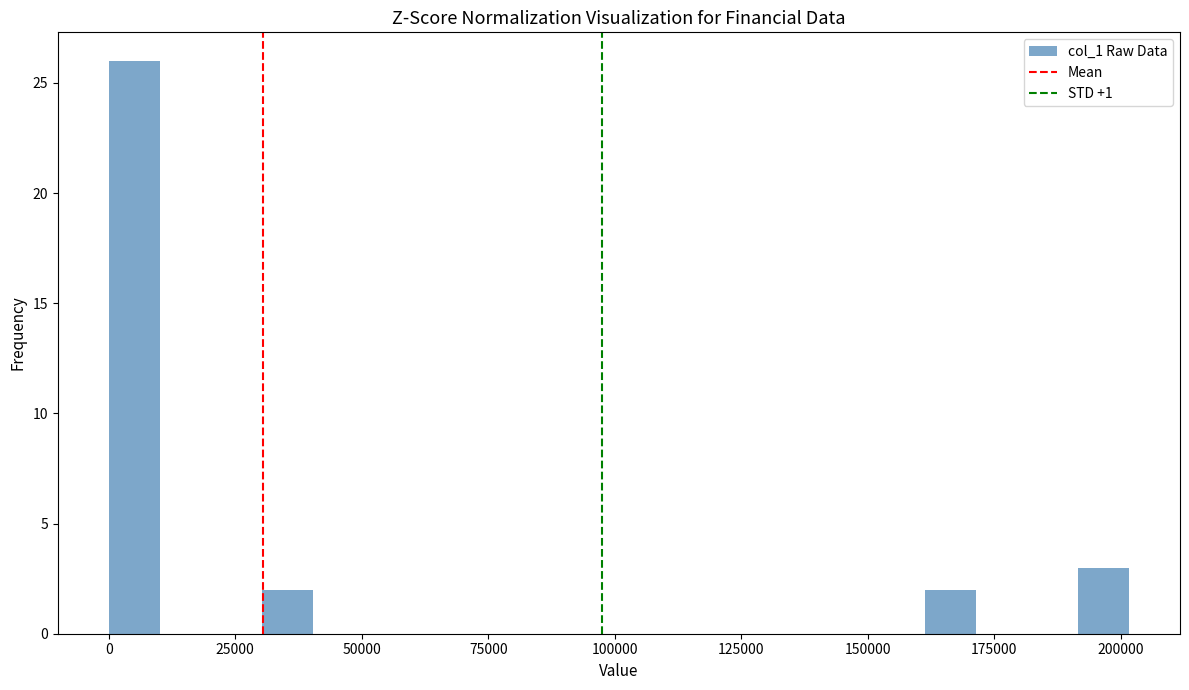

Around what value on the x-axis is the tallest bar? Give the approximate position of its centre, as read against the axis.

5000